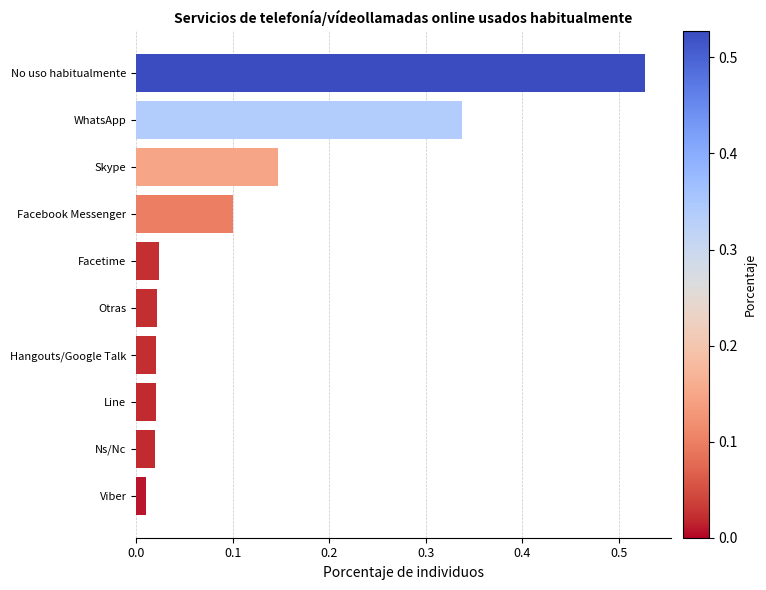

What is the sum of all values?

1.2